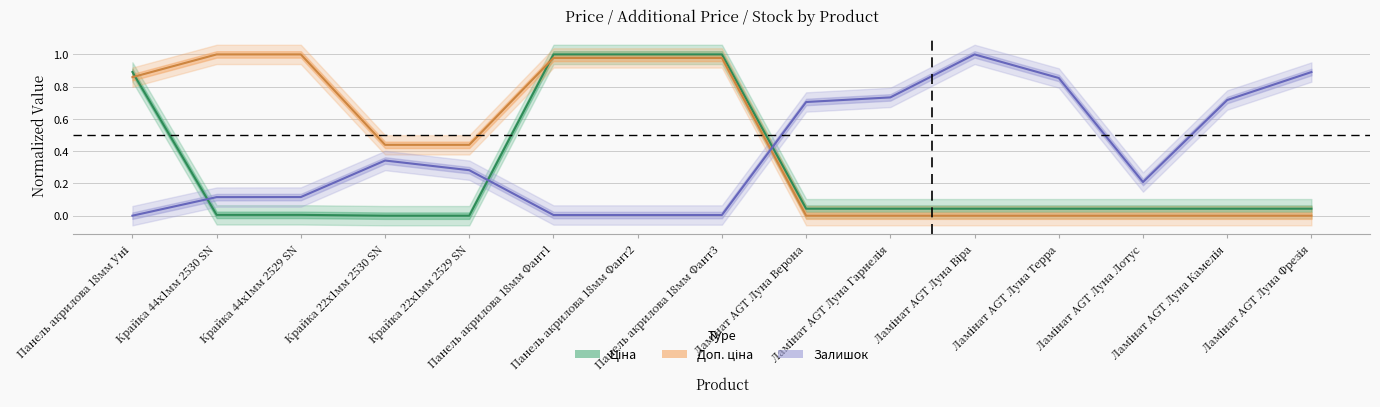

Is the value of Залишок at Ламінат AGT Луна Віра greater than the value of Доп. ціна at Ламінат AGT Луна Віра?

Yes